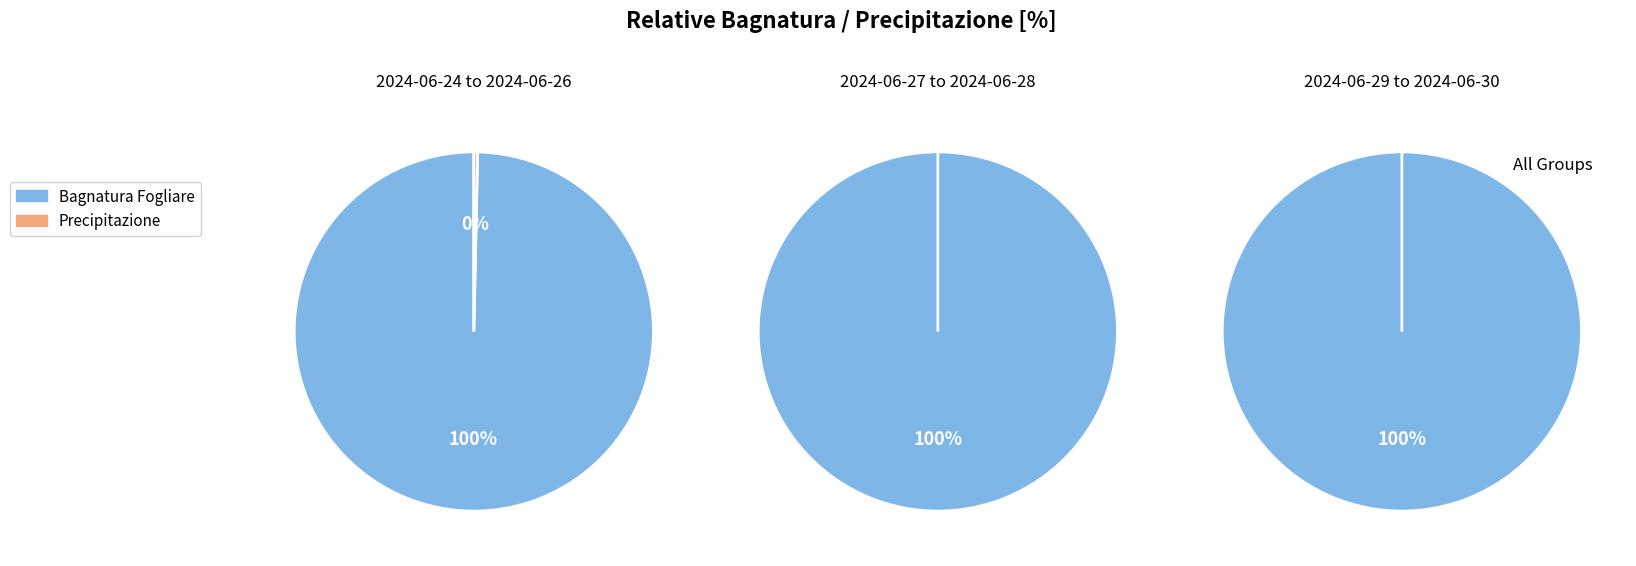

Is the sum of 2024-06-29 and 2024-06-30 greater than half?

No